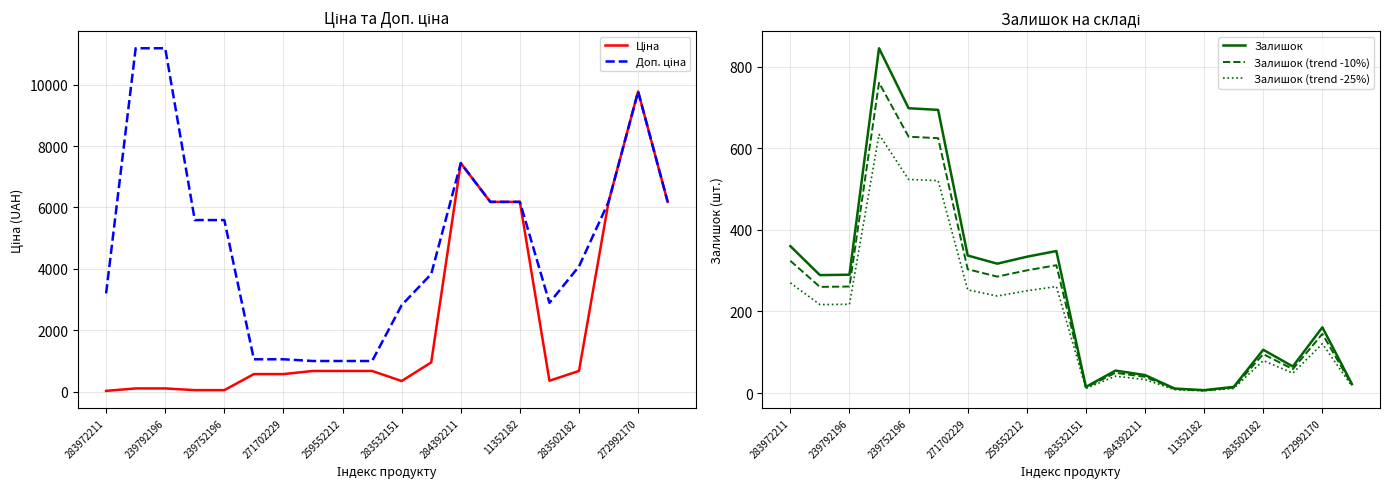

Rank the series by their maximum value, from highest to lowest.

Доп. ціна, Ціна, Залишок, Залишок (trend -10%), Залишок (trend -25%)